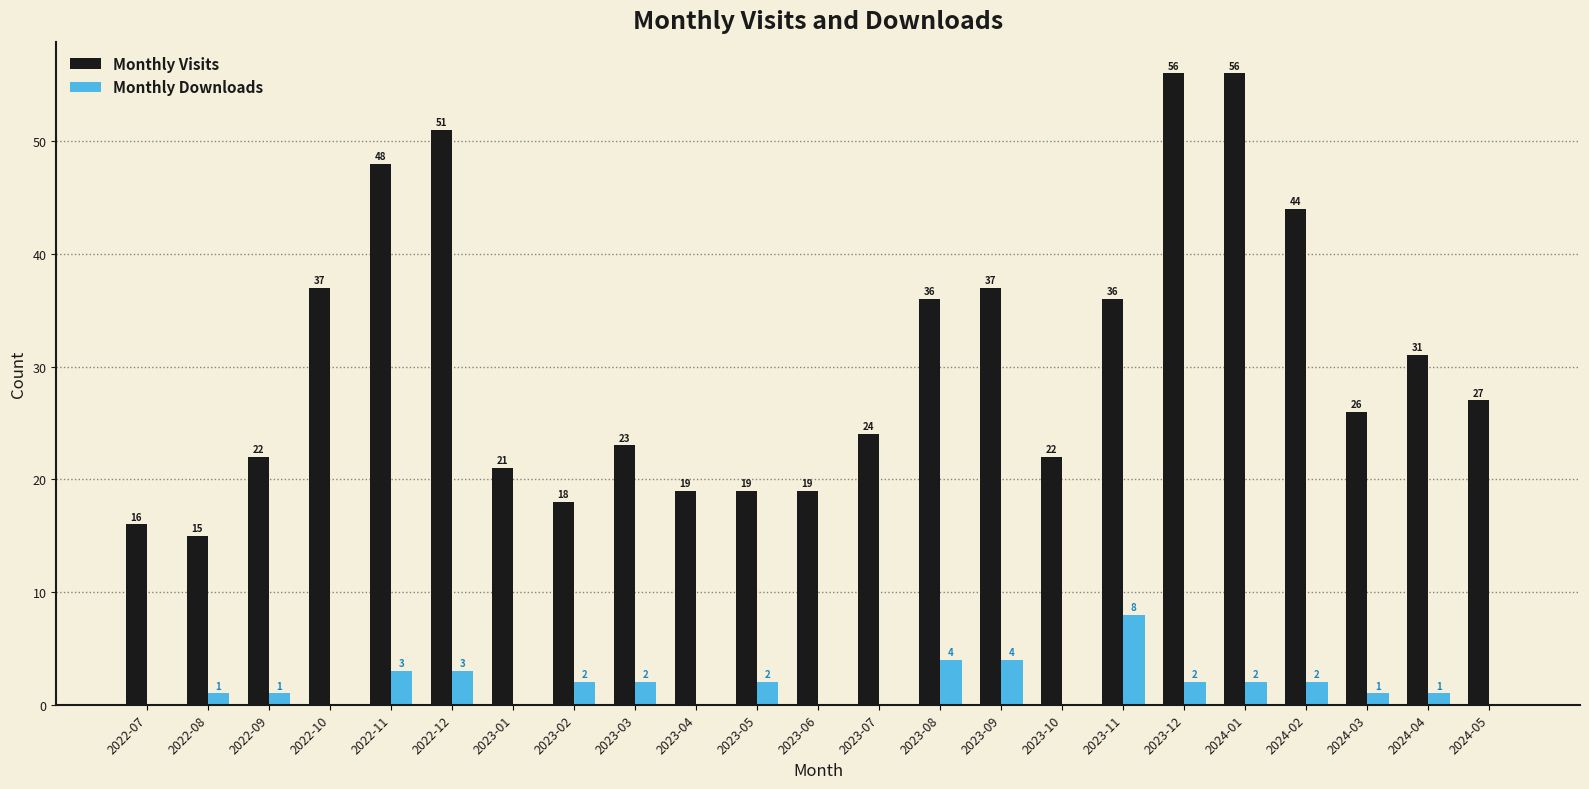

How many categories are shown in the chart?

23